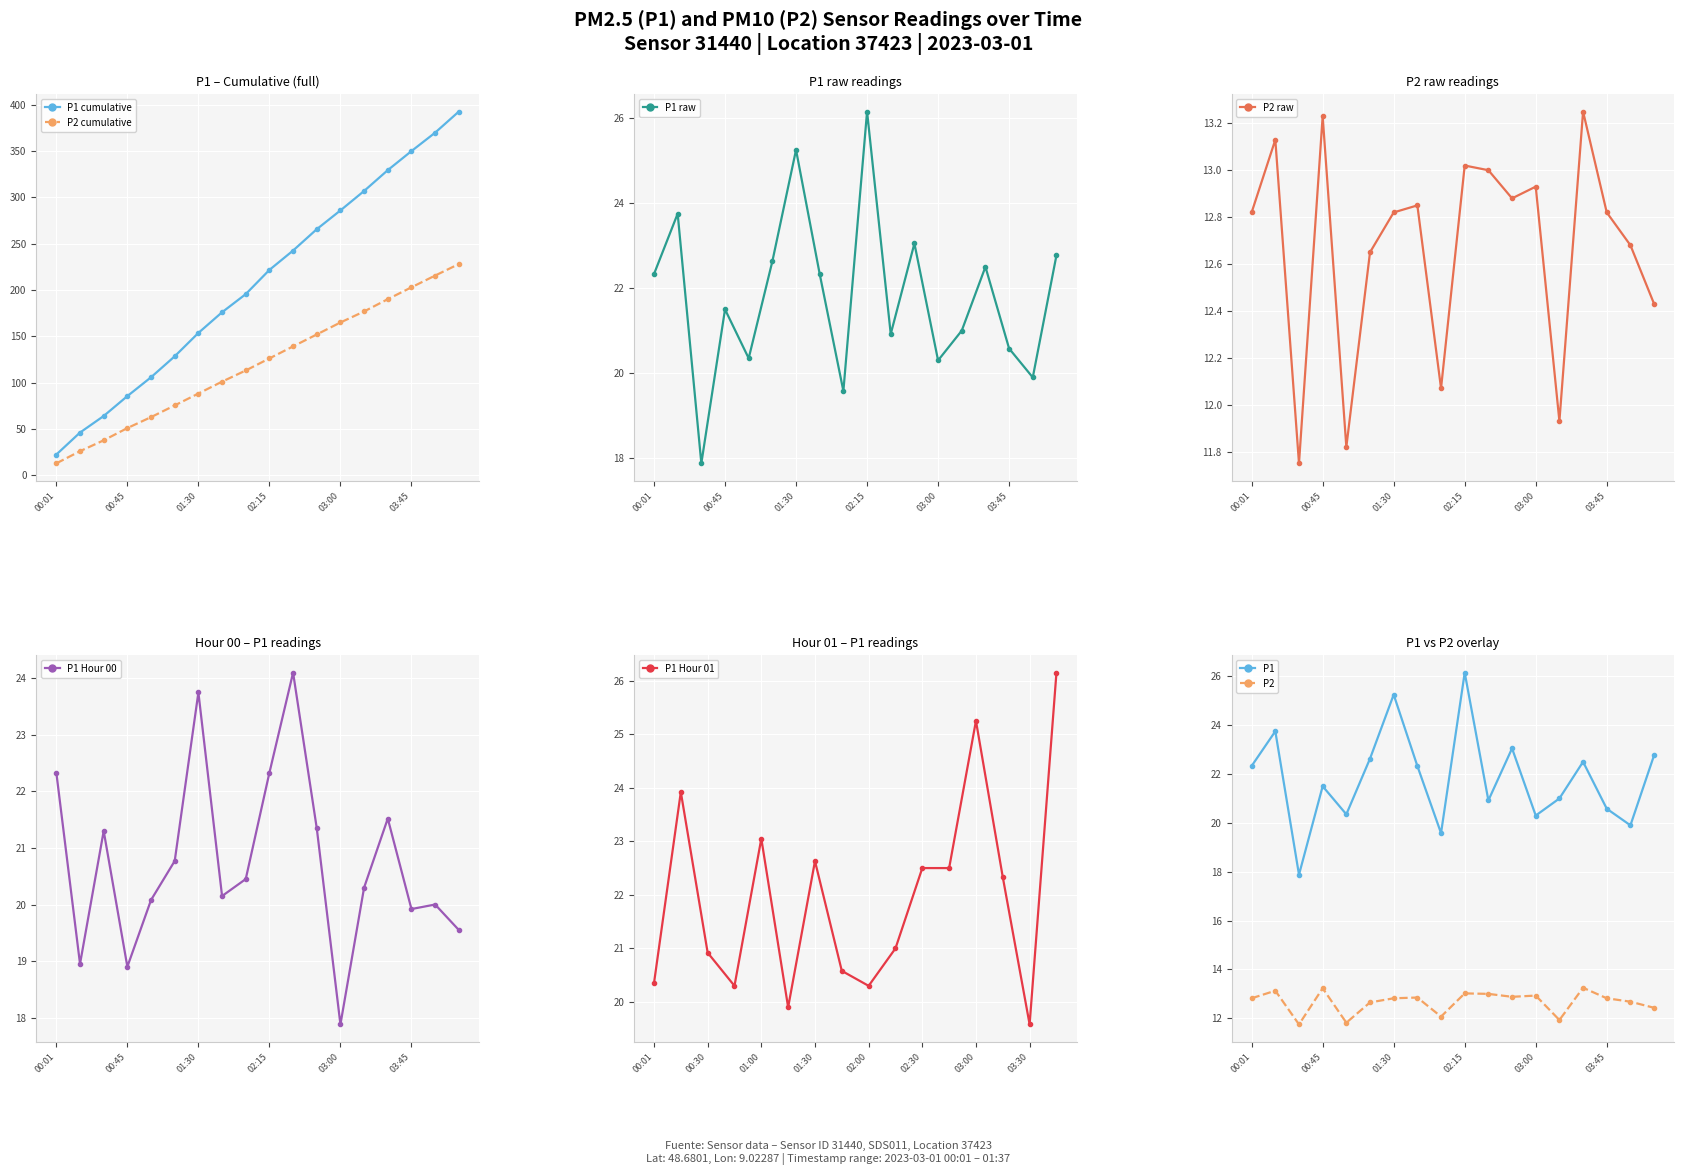

What position from the right is 03:30?

4